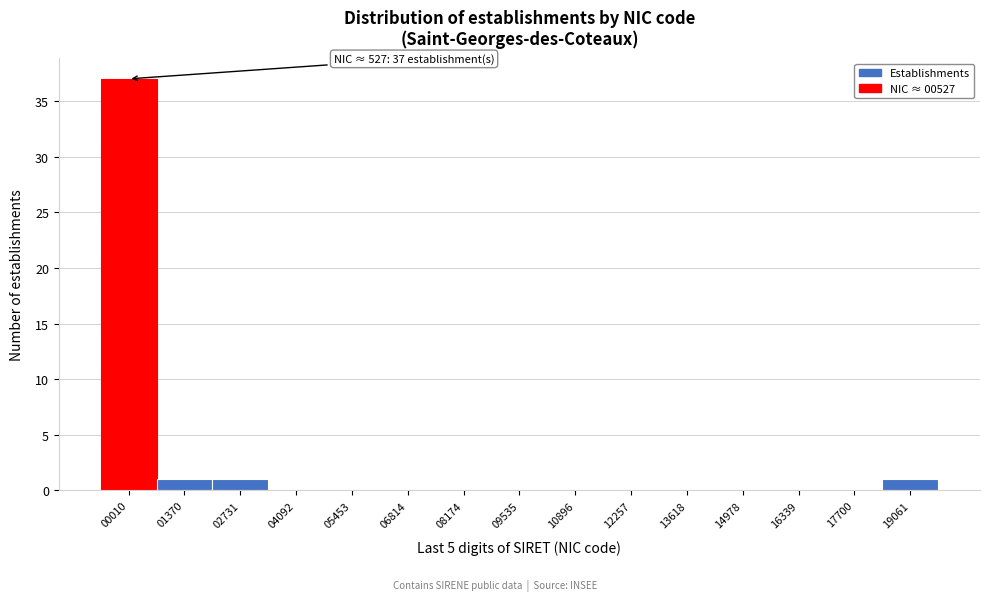

Reading left to right, list all the values displayed in this chart.

00010=37	01370=1	02731=1	04092=0	05453=0	06814=0	08174=0	09535=0	10896=0	12257=0	13618=0	14978=0	16339=0	17700=0	19061=1